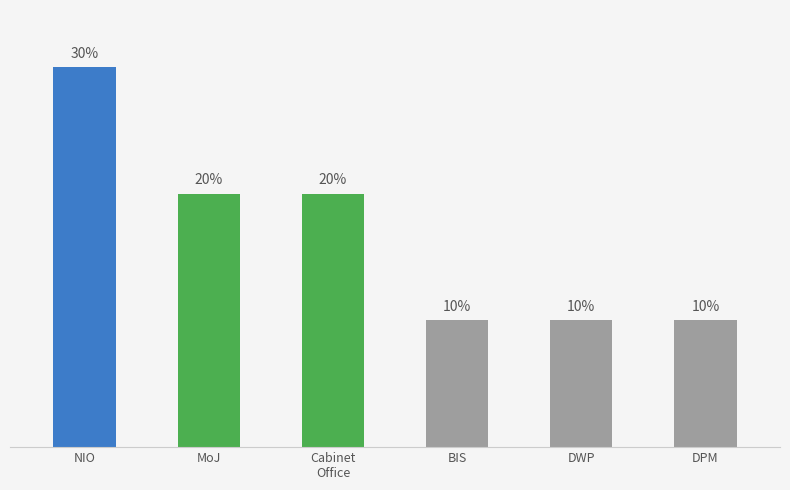

At which label does the data first exceed 20?

NIO